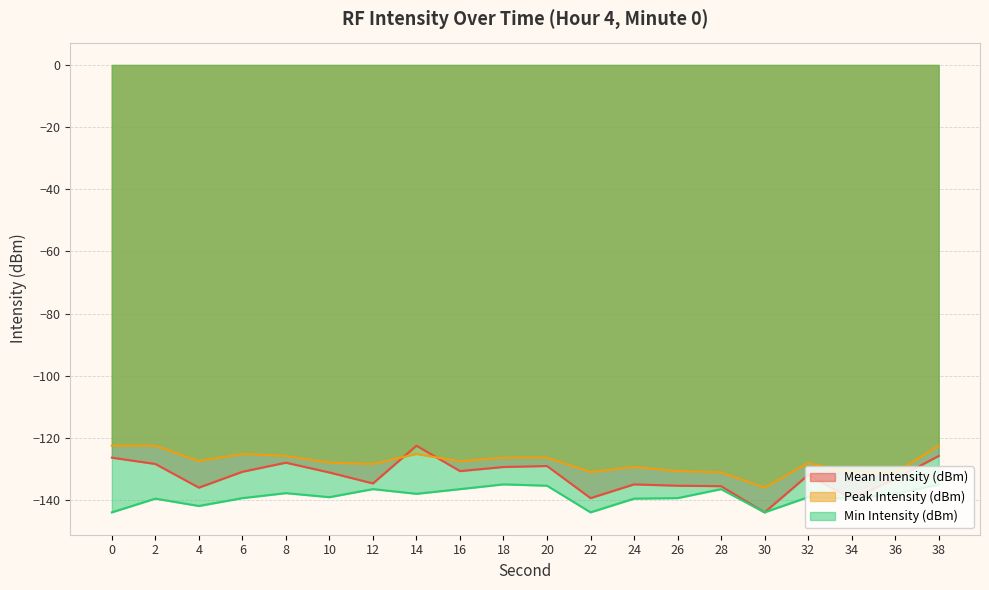

Which label corresponds to the largest value in the chart?

14